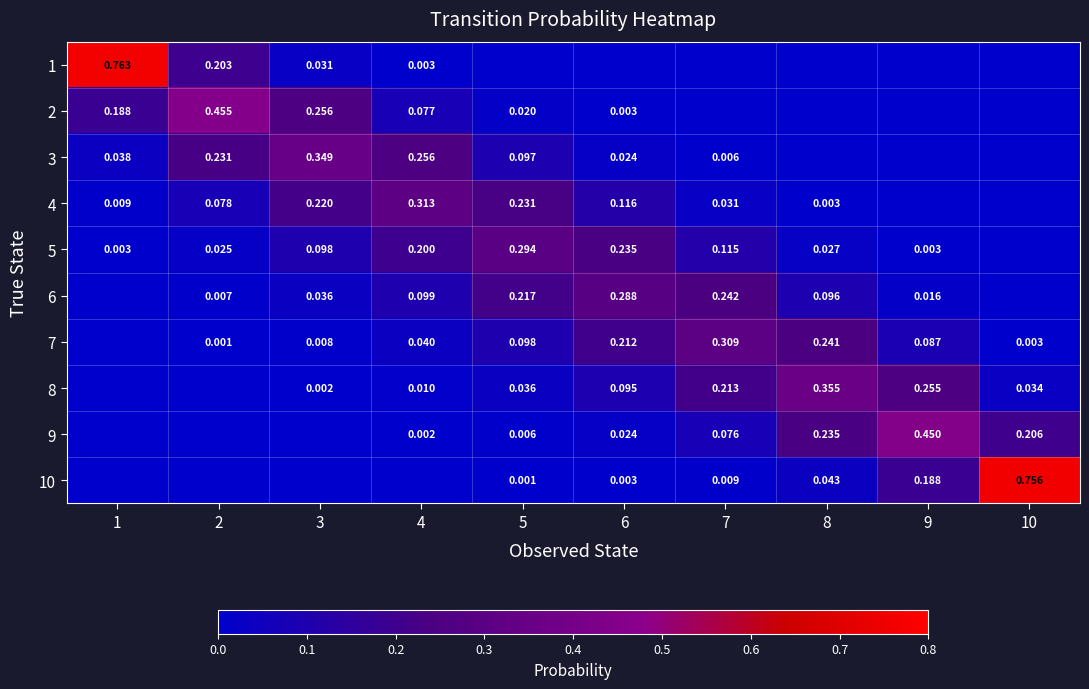

The 5 series shows 0.0 at 3. True or false?

False